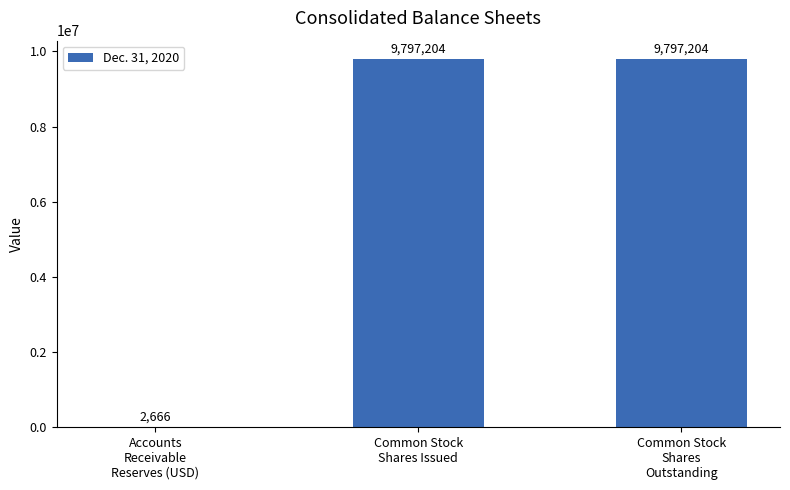

How many data points does each series have?

3